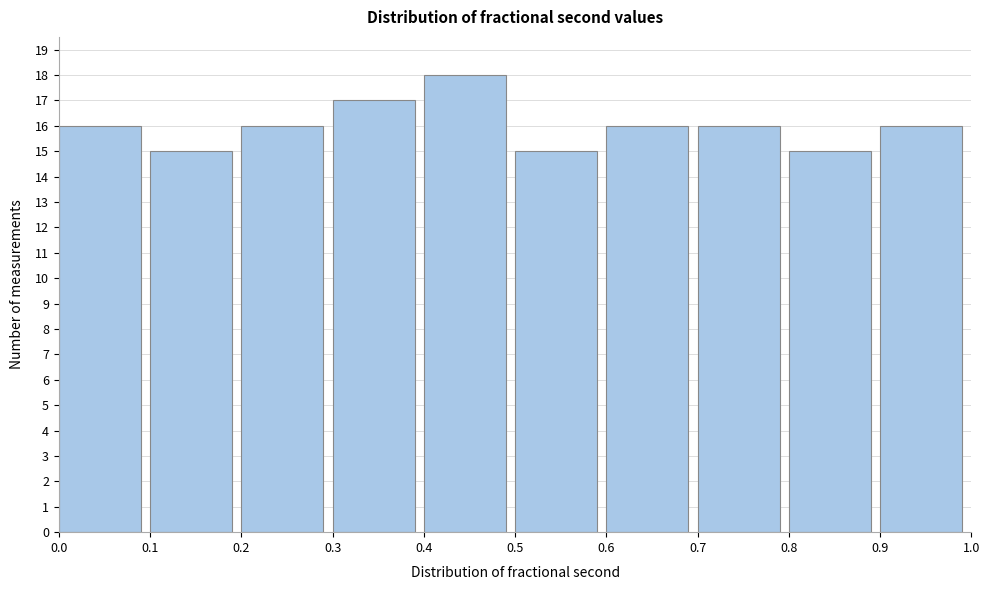

What is the height of the bar covering 0.1 to 0.2 on the x-axis? The values are not printed on the chart, so give them approximately, as read against the axis.

15